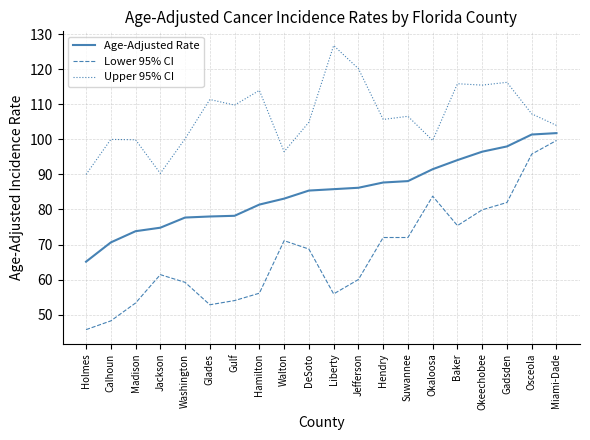

What is the difference between the second highest and minimum values in the Lower 95% CI series?

50.1